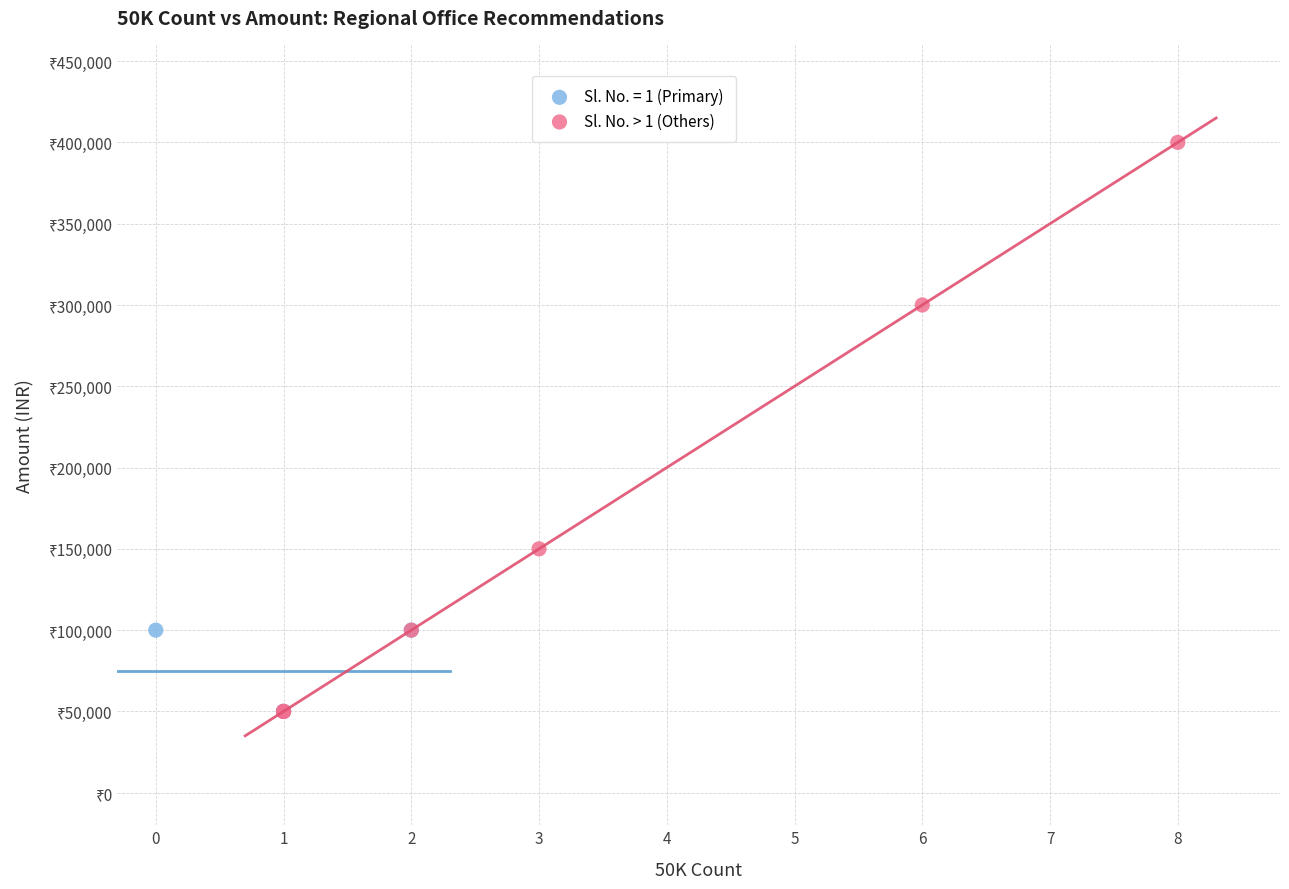

What are all the series names shown in the legend?

Sl. No. = 1 (Primary), Sl. No. > 1 (Others)